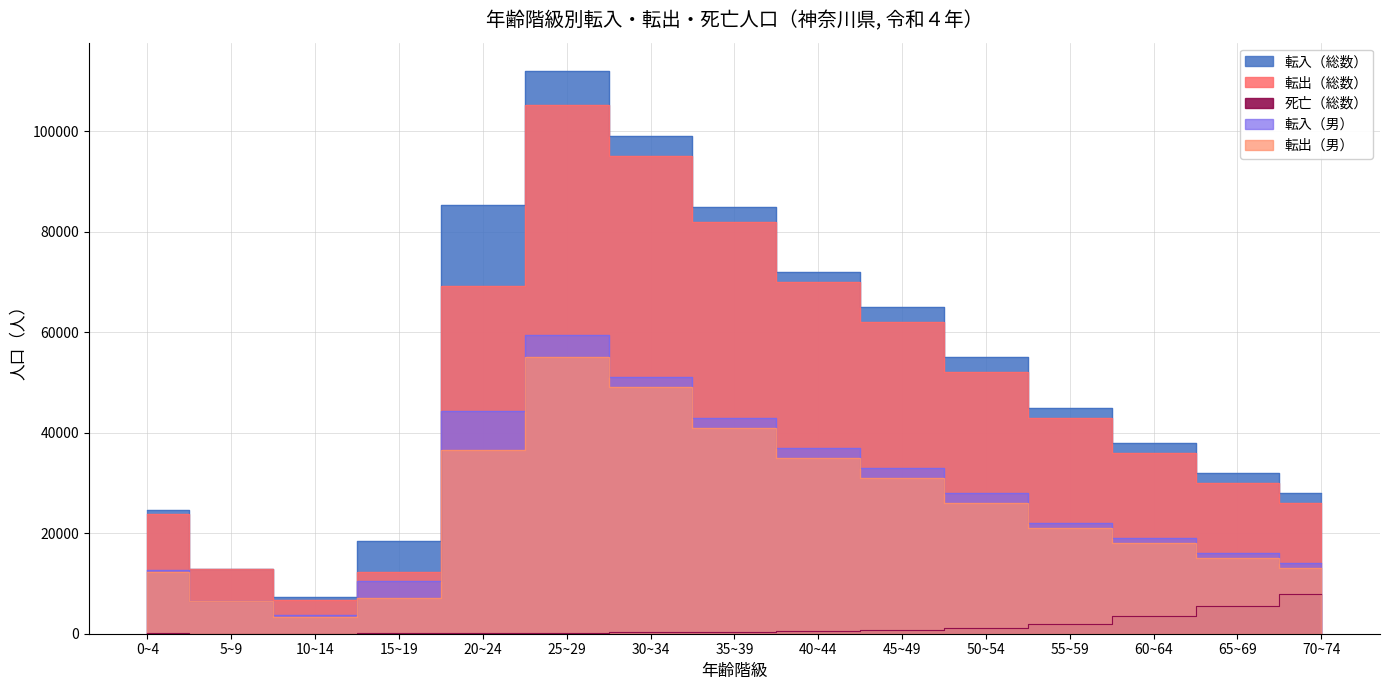

Is it true that 転出（総数） equals 23856 at 0~4?

True